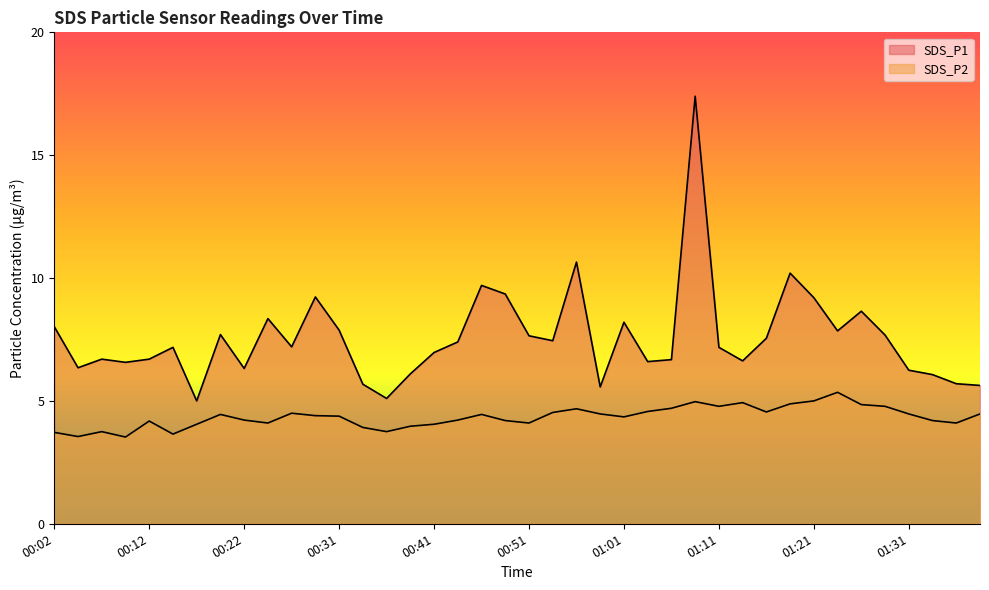

True or false: SDS_P1 has more than 1 interior local peaks.

True